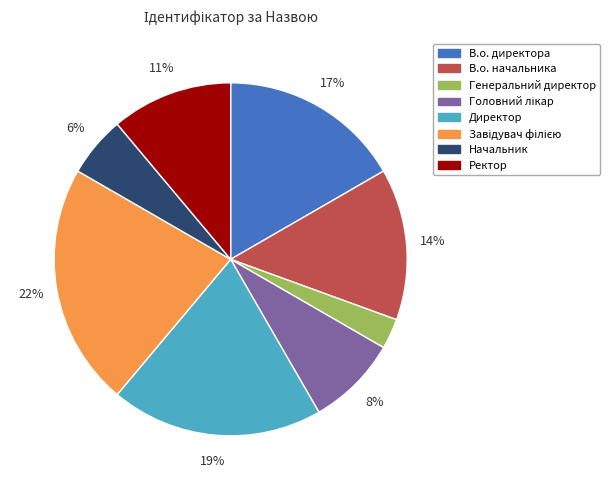

Is the sum of Начальник and Ректор greater than half?

No